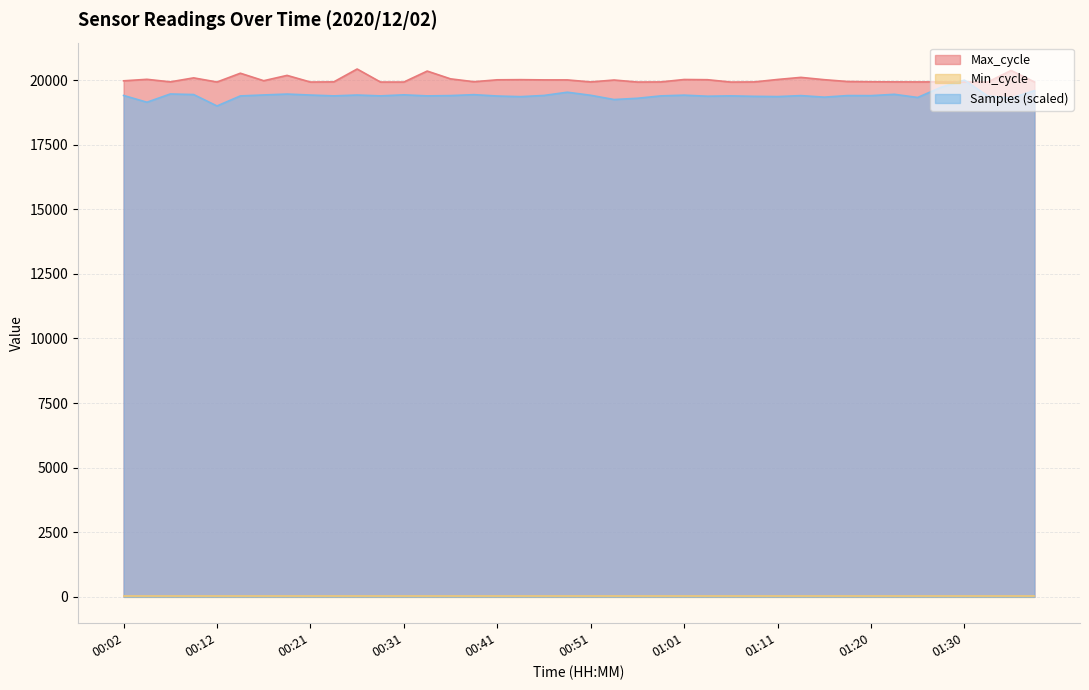

How many times do Max_cycle and Samples cross each other?

2